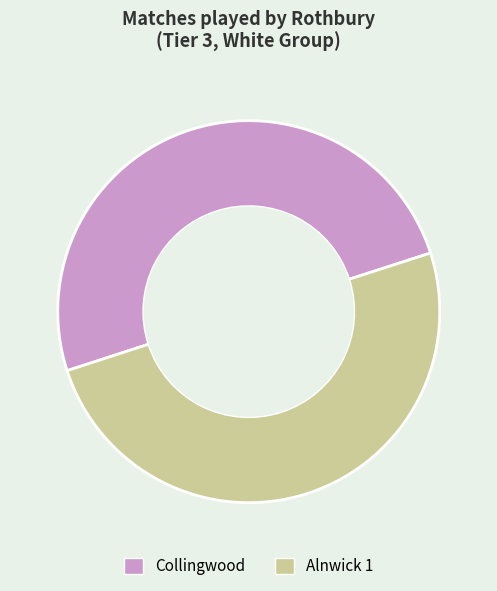

What is the ratio of the value at Alnwick 1 to the value at Collingwood?

1.0